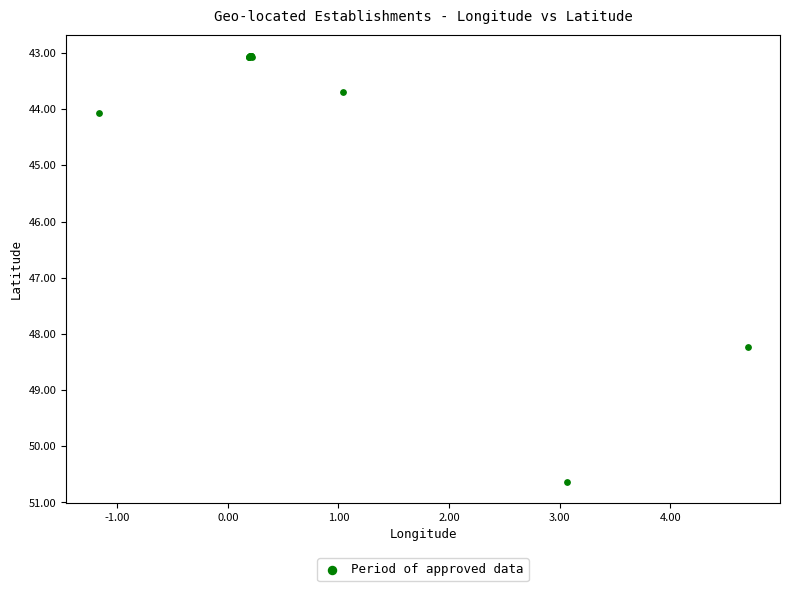

What Y value in the scatter plot is closest to 46?

44.1